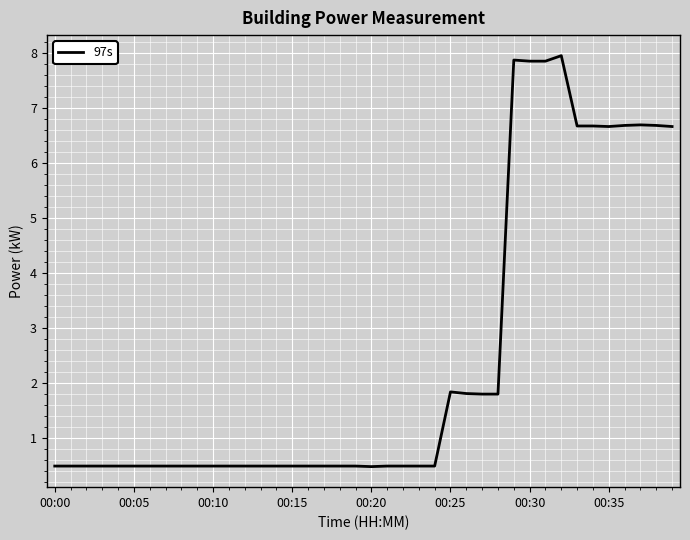

What is the smallest value displayed?

0.5